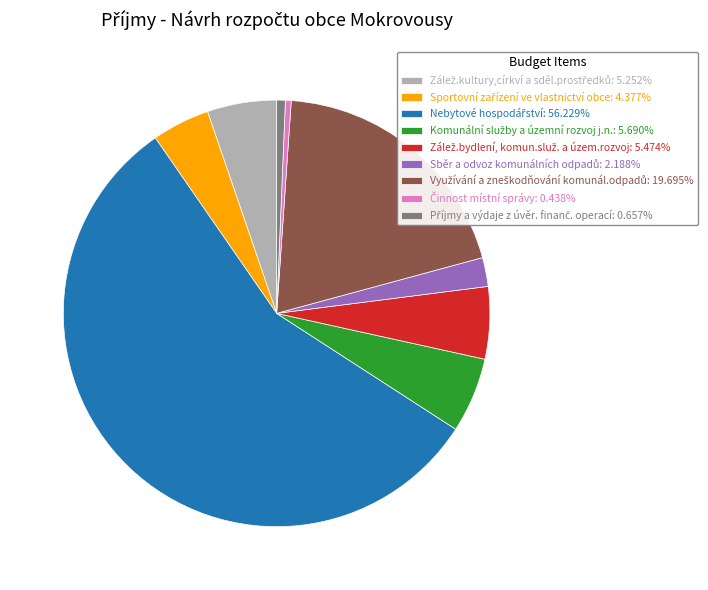

Is there any slice that represents more than half of the pie?

Yes